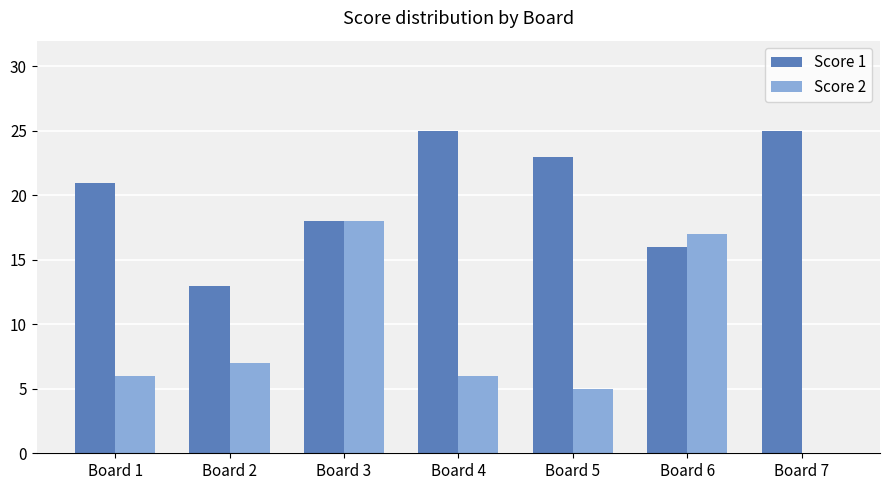

Which series changed the most between Board 3 and Board 5?

Score 2